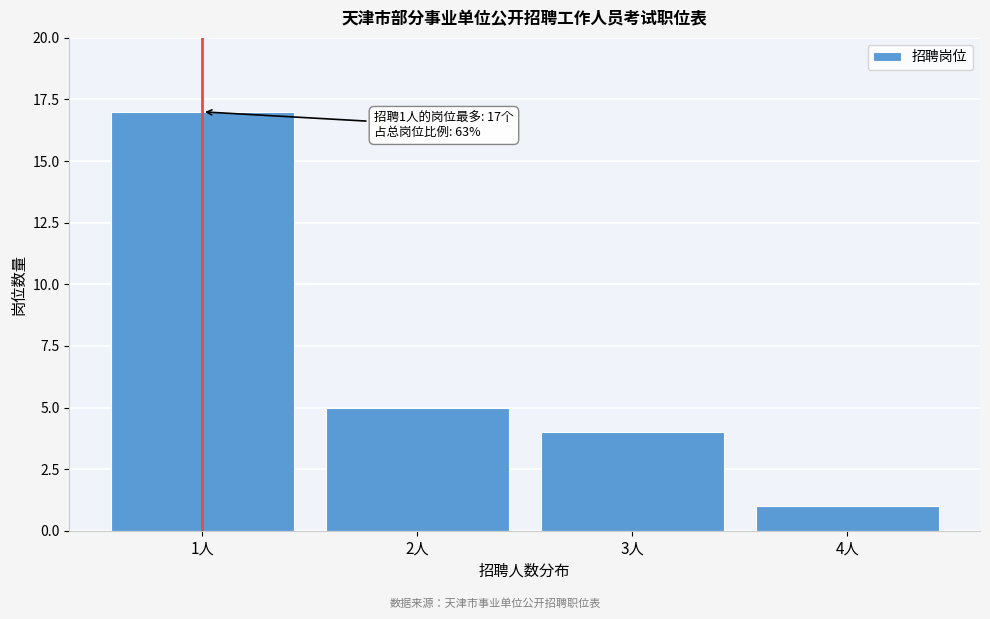

Reading left to right, extract all data points from this chart.

17	5	4	1